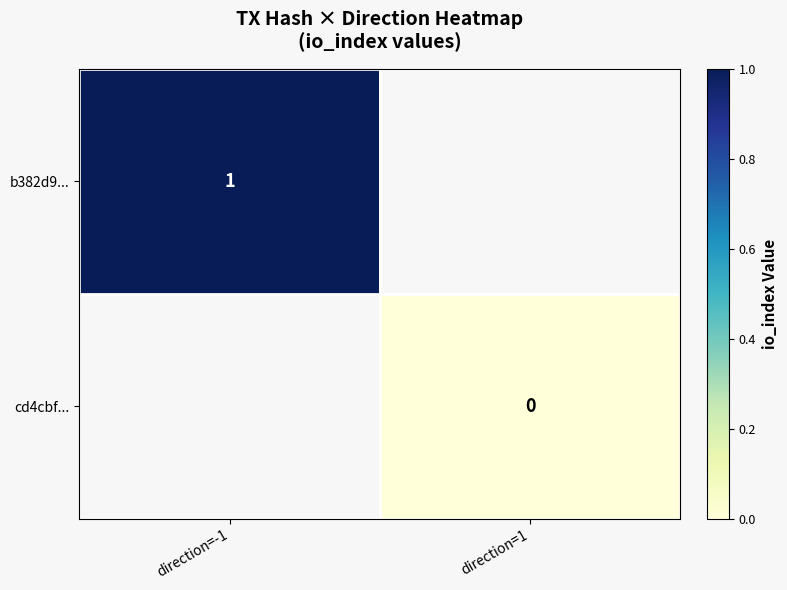

Which category has the highest value across all series?

direction=-1